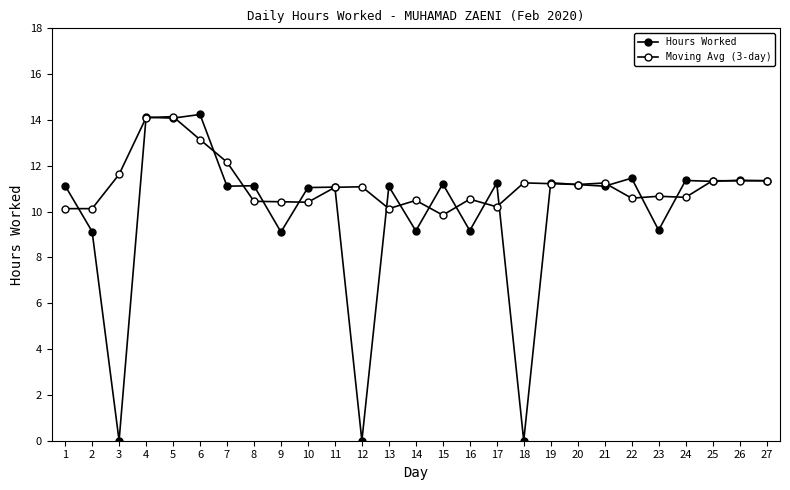

How many lines are shown in the chart?

2